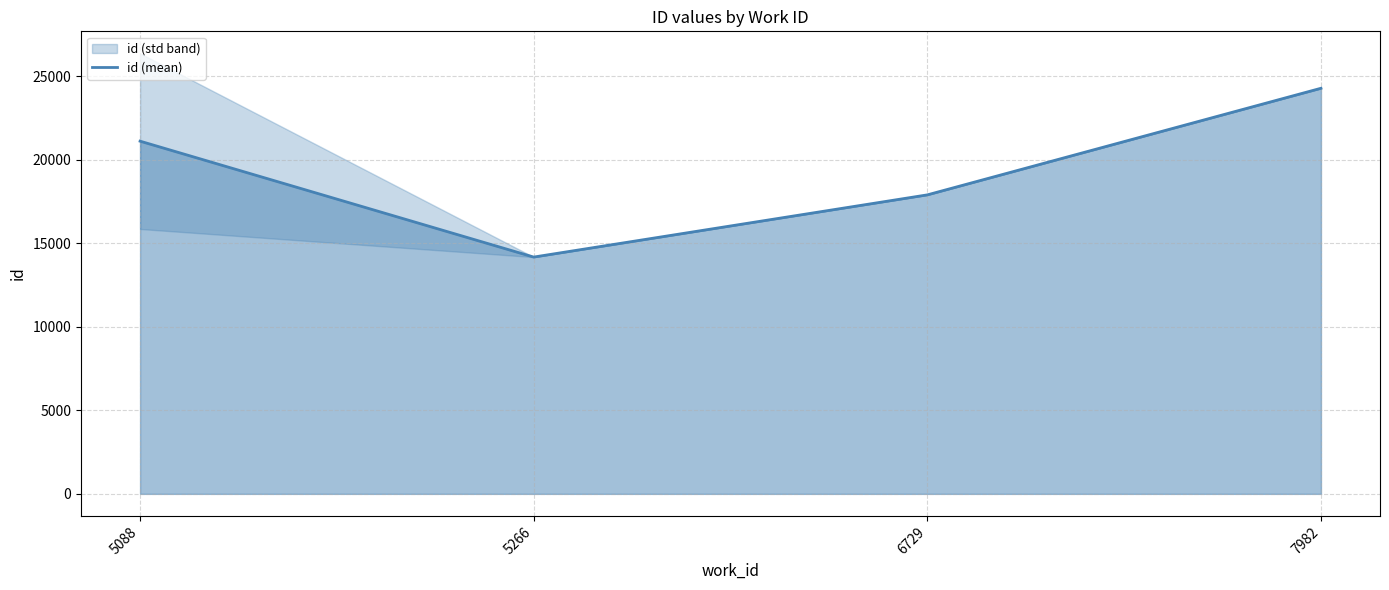

What is the difference between the values at 7982 and 5088?

3167.7